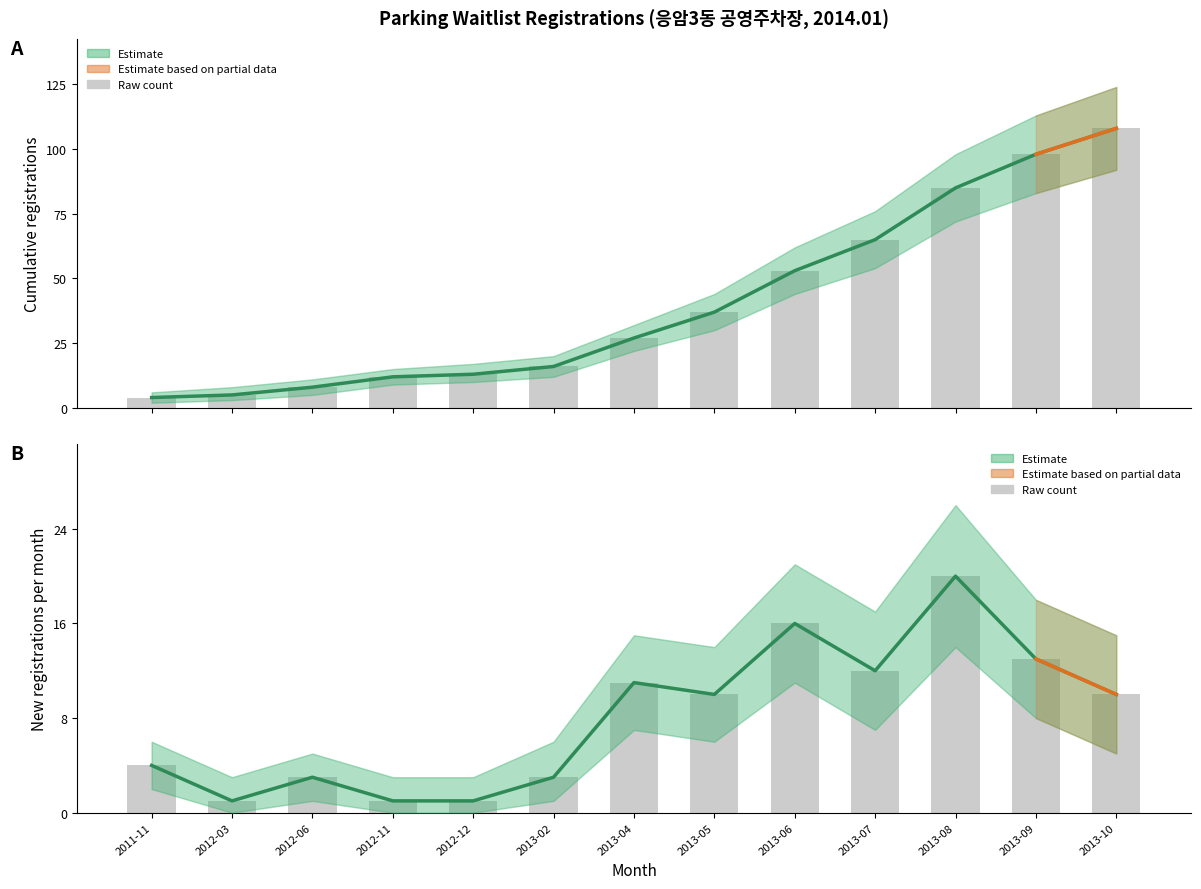

List the labels in order of Registrations (cumulative) value, largest first.

2013-10, 2013-09, 2013-08, 2013-07, 2013-06, 2013-05, 2013-04, 2013-02, 2012-12, 2012-11, 2012-06, 2012-03, 2011-11